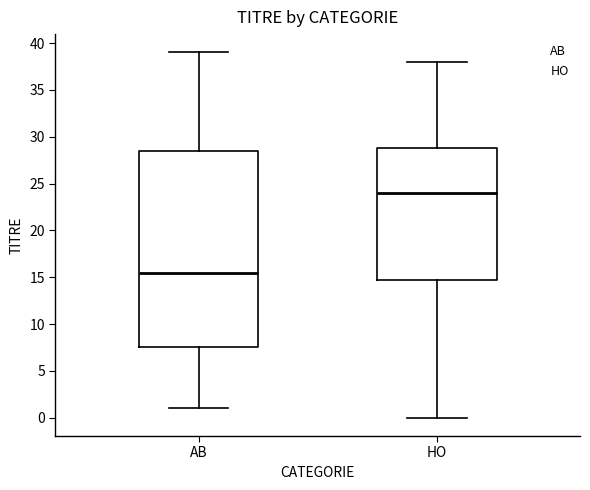

Reading left to right, read every box against the y-axis: the position of its median line, the range the box covers, and the ends of its whiskers. The values are not printed on the chart, so give them approximately, as read against the axis.

AB: median 15.5, box 7.5 to 28.5, whiskers 1.0 to 39.0
HO: median 24.0, box 15.0 to 29.0, whiskers 0.0 to 38.0